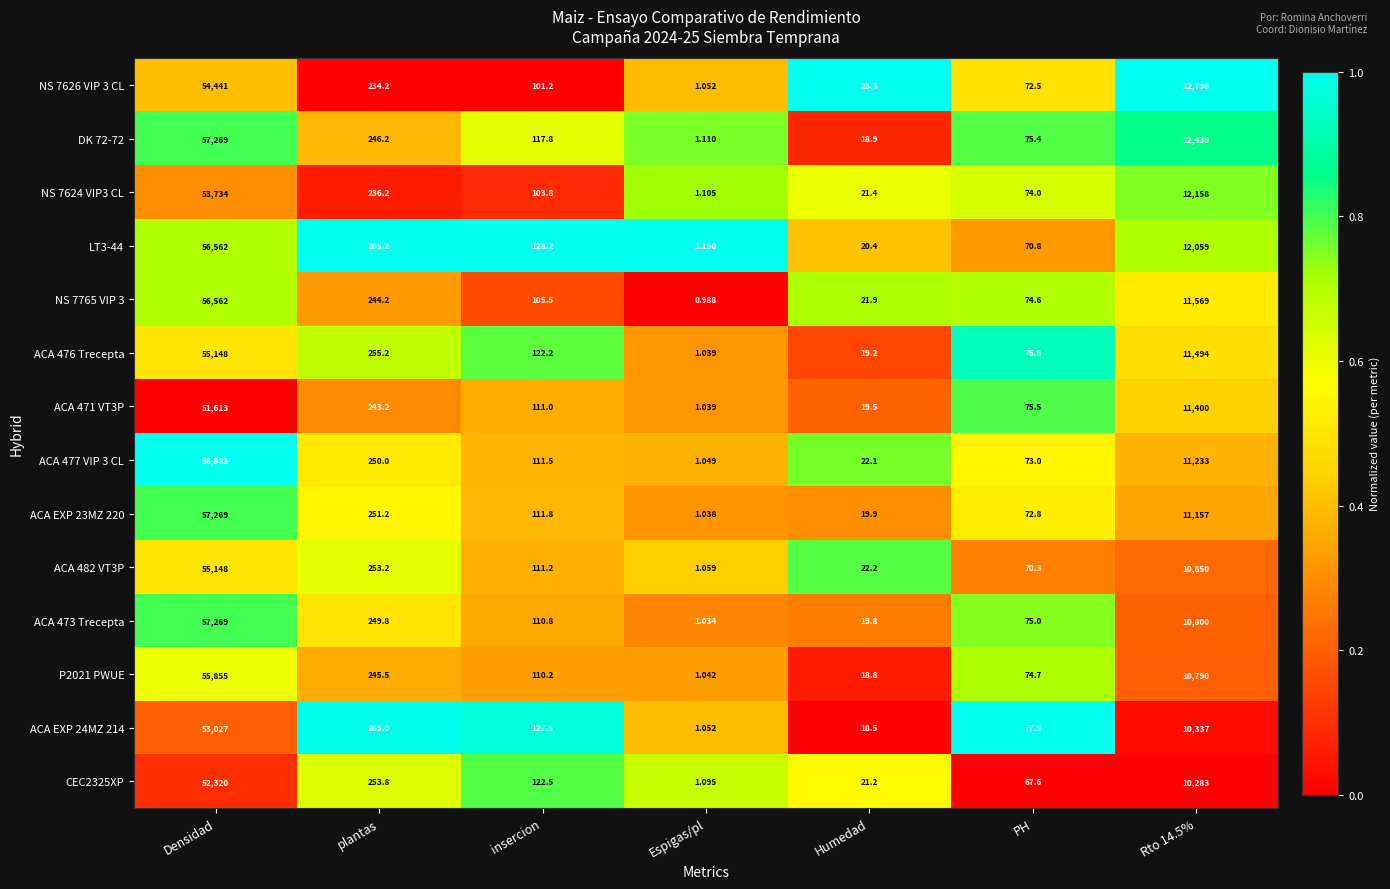

Where does the NS 7626 VIP 3 CL series first go above 101?

Densidad